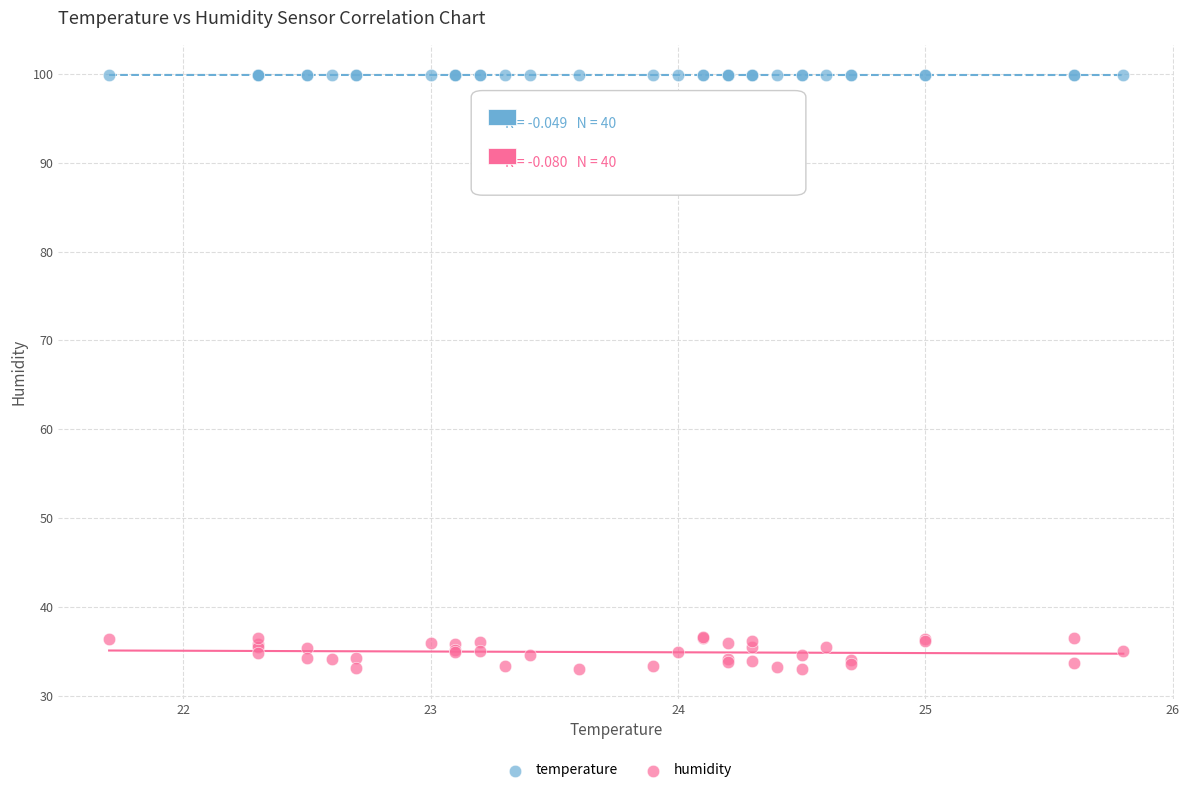

Which series reaches the maximum Y coordinate?

temperature